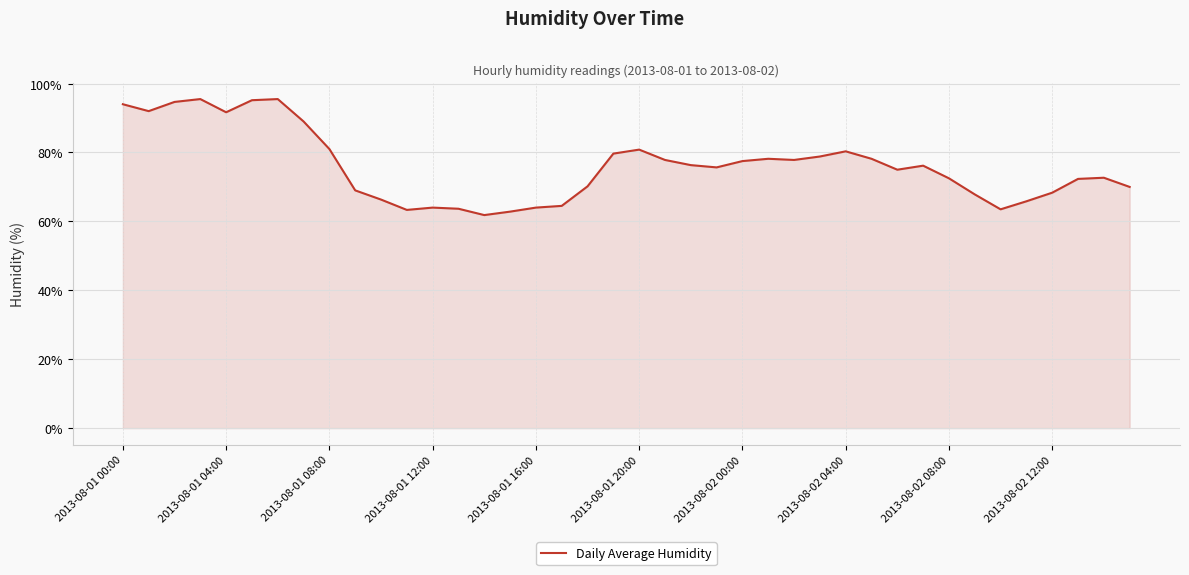

What is the minimum value shown in the chart?

61.8